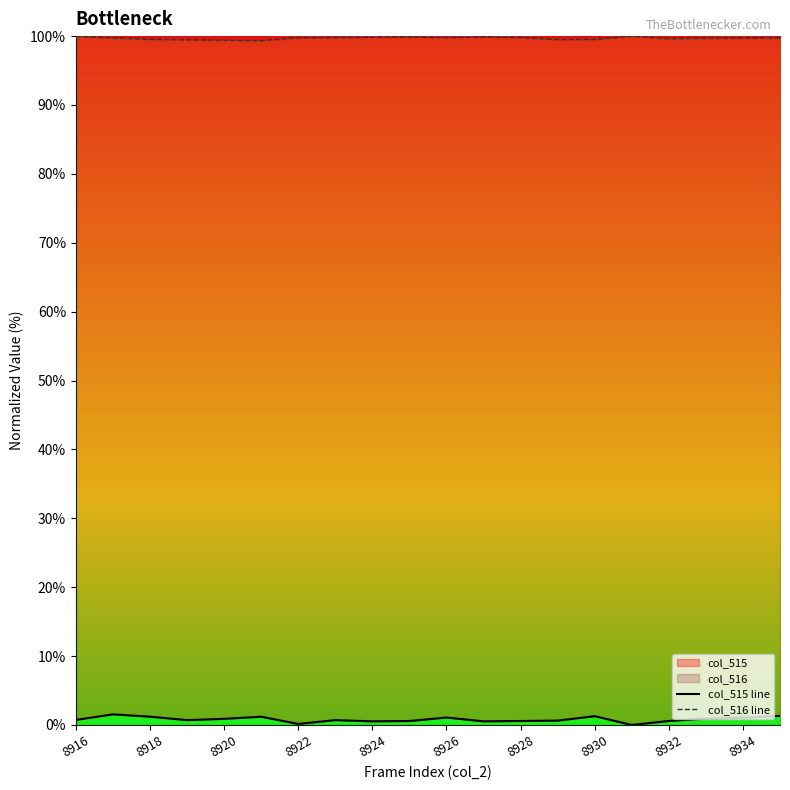

What is the highest value of the col_515 line series?

1.5